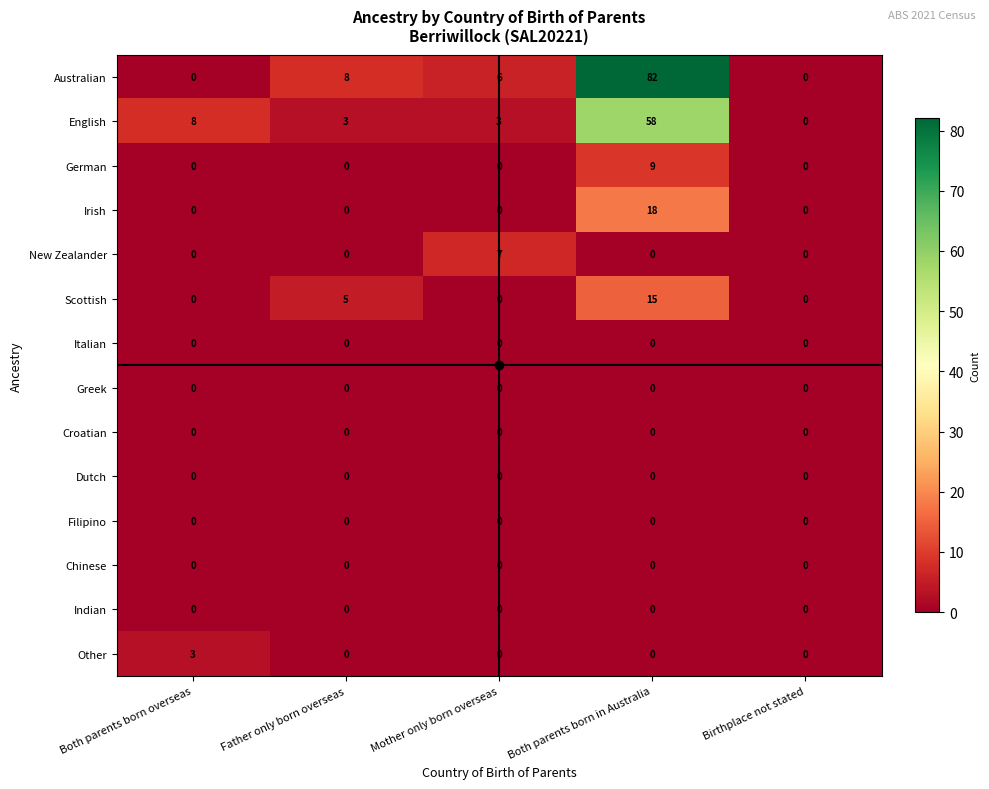

What is the difference between the Irish values at Both parents born in Australia and Birthplace not stated?

18